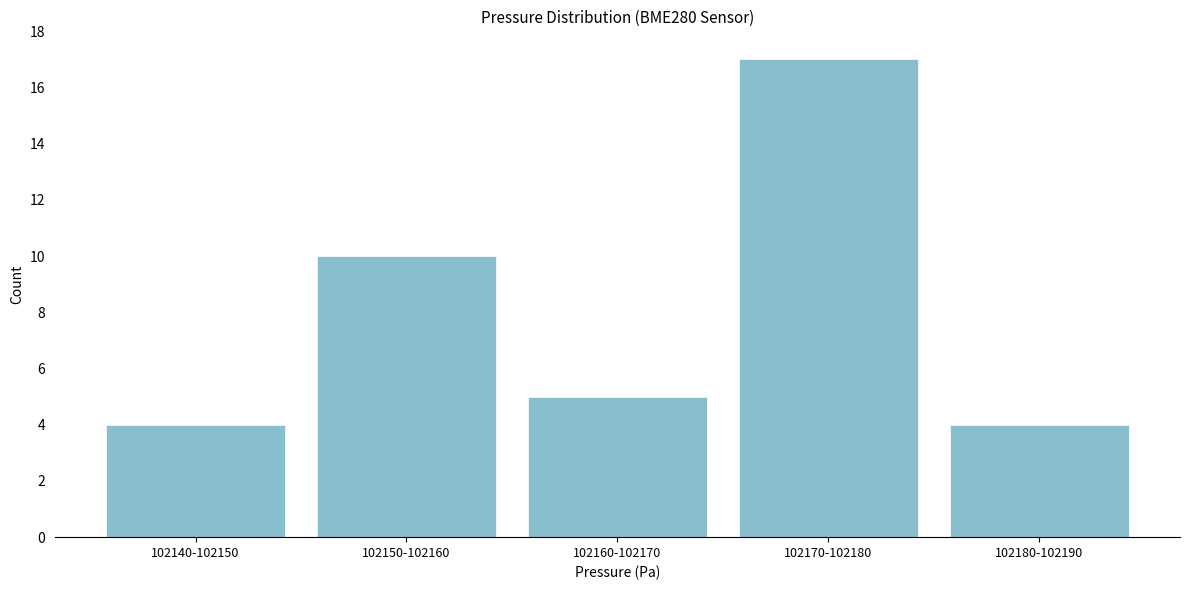

Reading left to right, transcribe all the data shown in this chart.

102140-102150=4	102150-102160=10	102160-102170=5	102170-102180=17	102180-102190=4